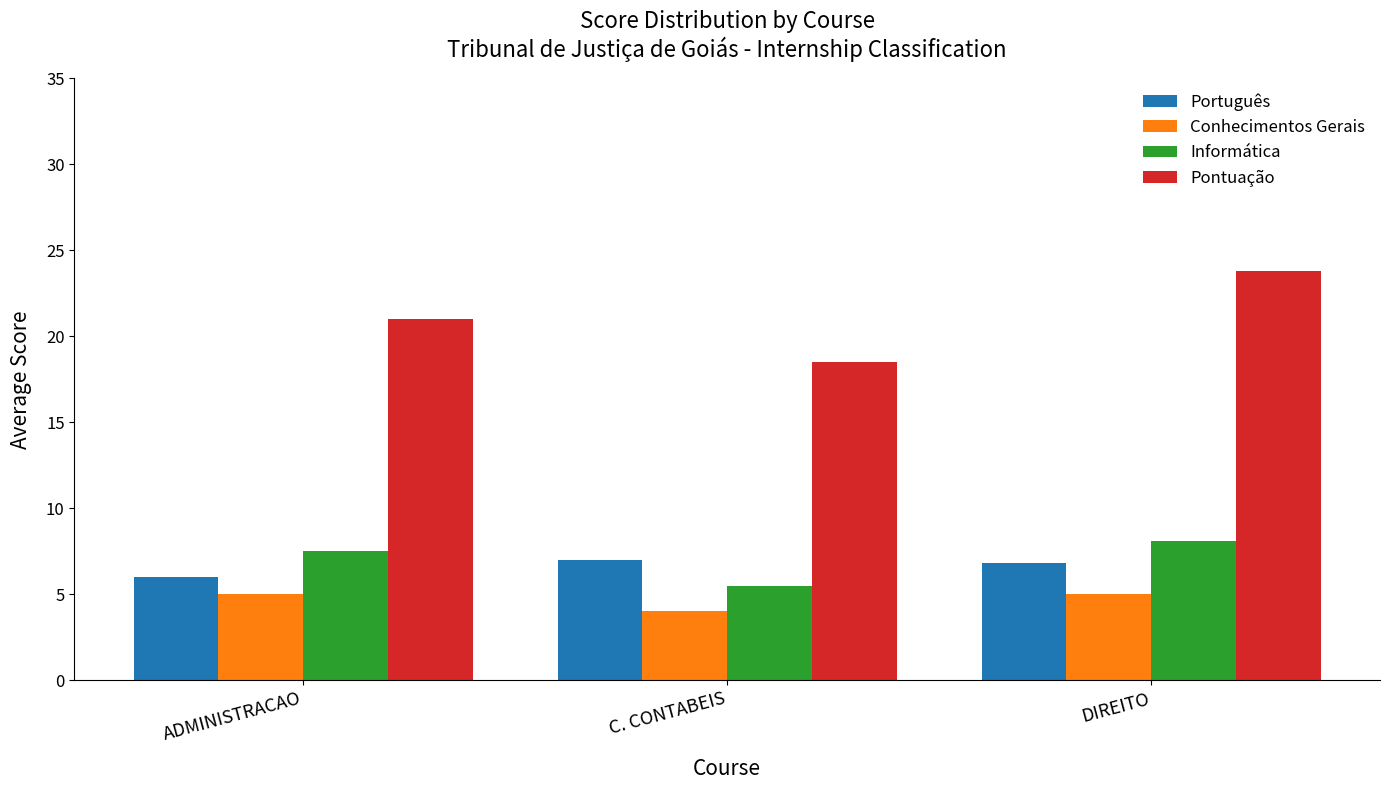

Is the value of Conhecimentos Gerais at ADMINISTRACAO greater than the value of Pontuação at C. CONTABEIS?

No